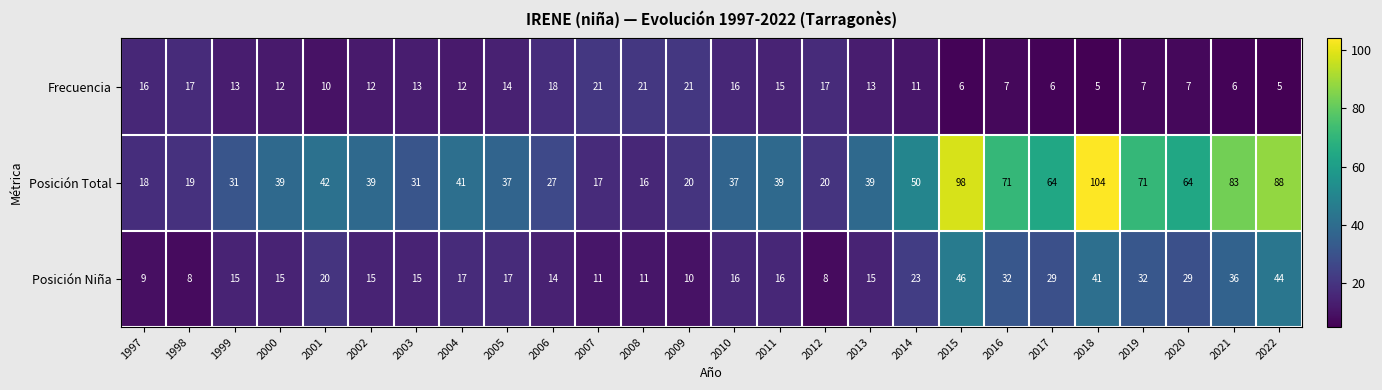

Which category has the lowest value in the Posición Total series?

2008